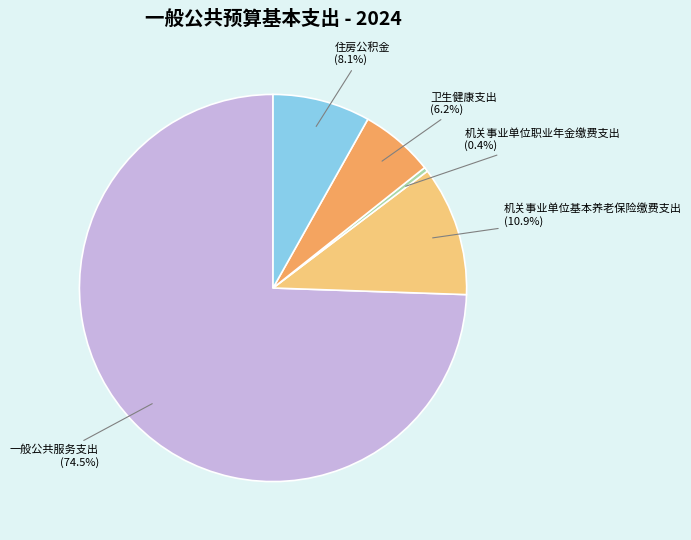

Rank the categories by value from highest to lowest.

一般公共服务支出, 机关事业单位基本养老保险缴费支出, 住房公积金, 卫生健康支出, 机关事业单位职业年金缴费支出